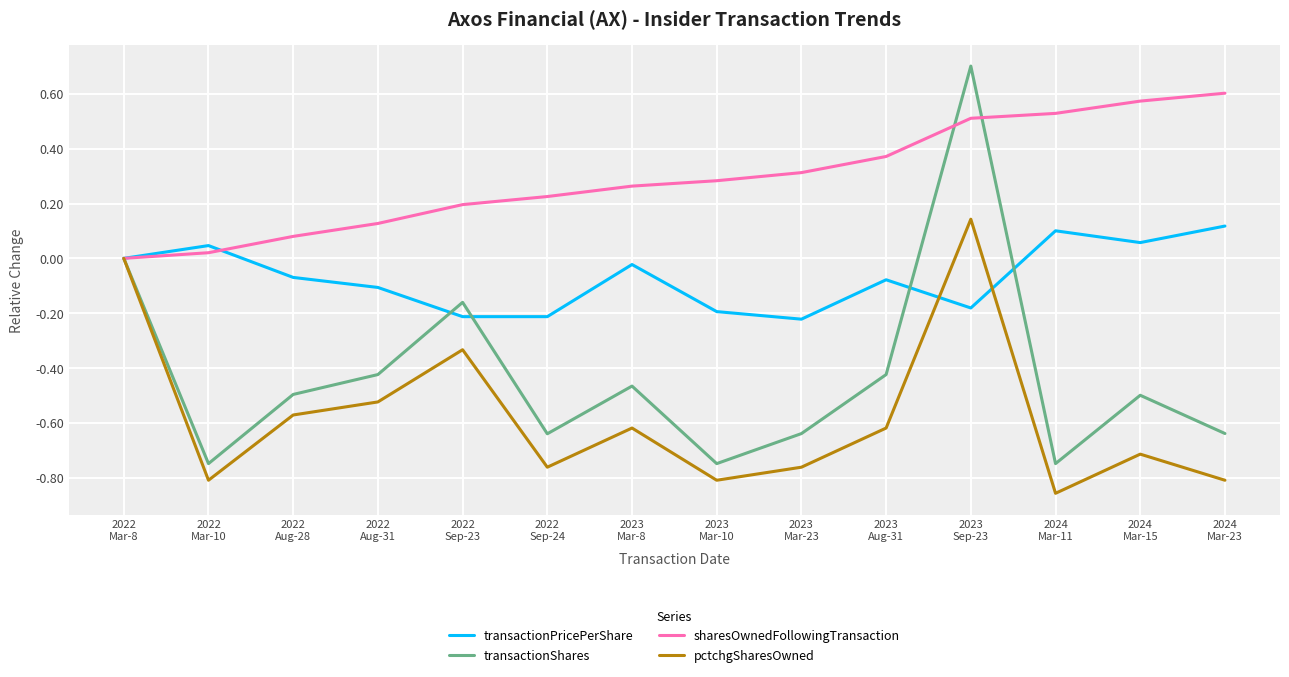

Which series has the largest range (max minus min)?

transactionShares